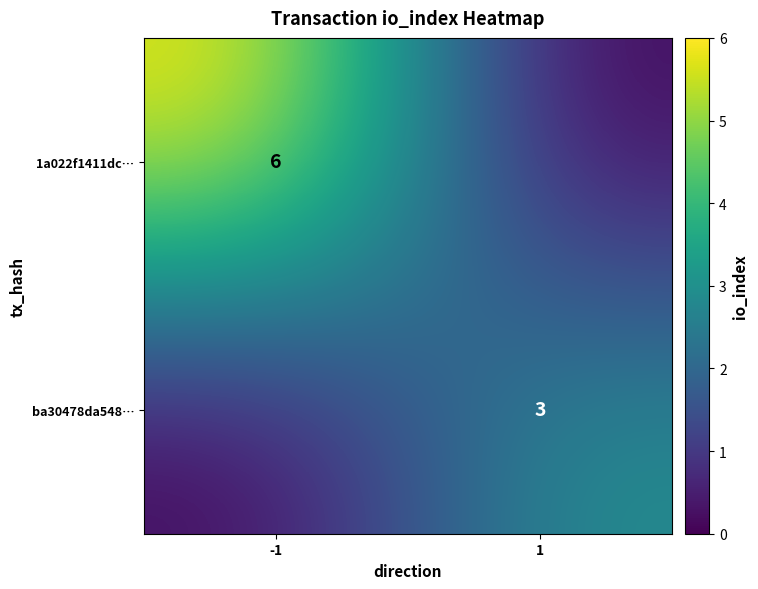

True or false: ba30478da548… has a value of 5 at 1.

False